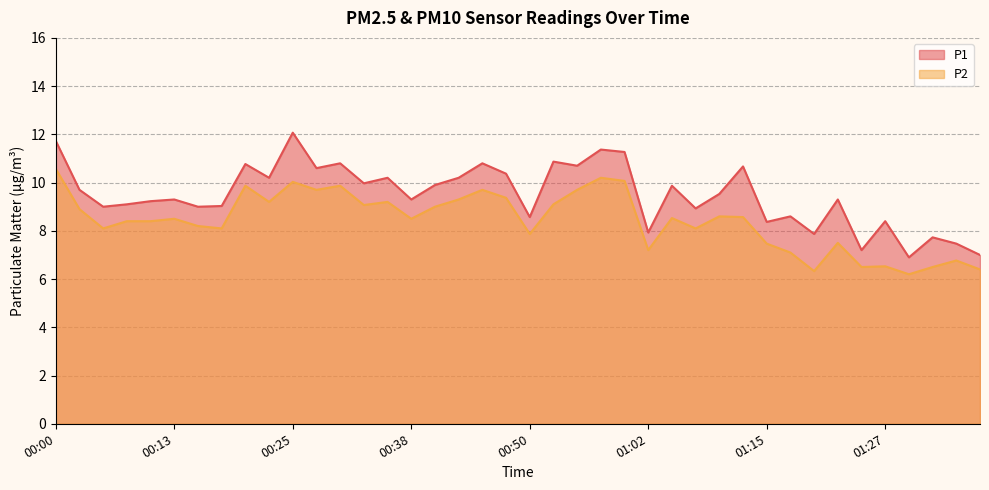

What is the minimum value for P1?

6.9